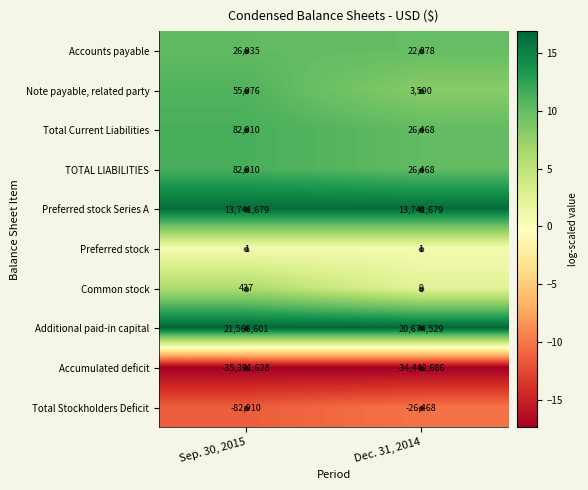

Is the value of Accumulated deficit at Sep. 30, 2015 greater than the value of Note payable, related party at Sep. 30, 2015?

No